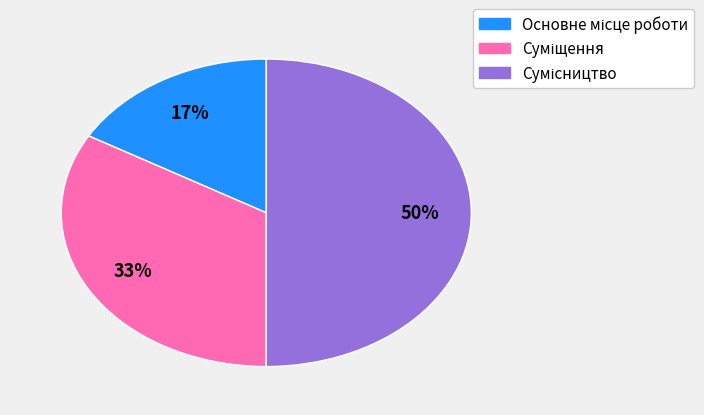

Count the number of slices in the pie.

3